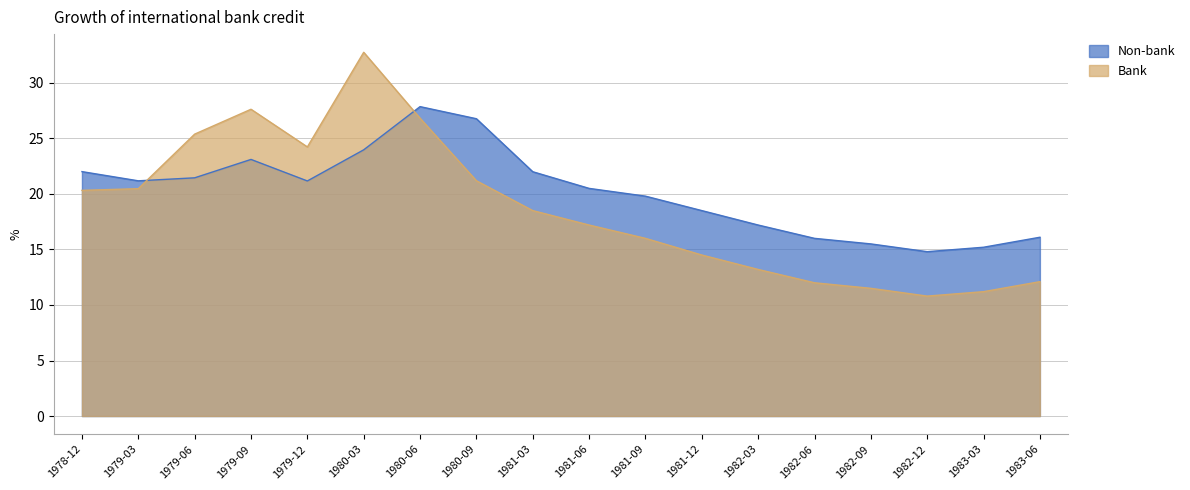

After their last crossing, which series has the higher values: Non-bank or Bank?

Non-bank